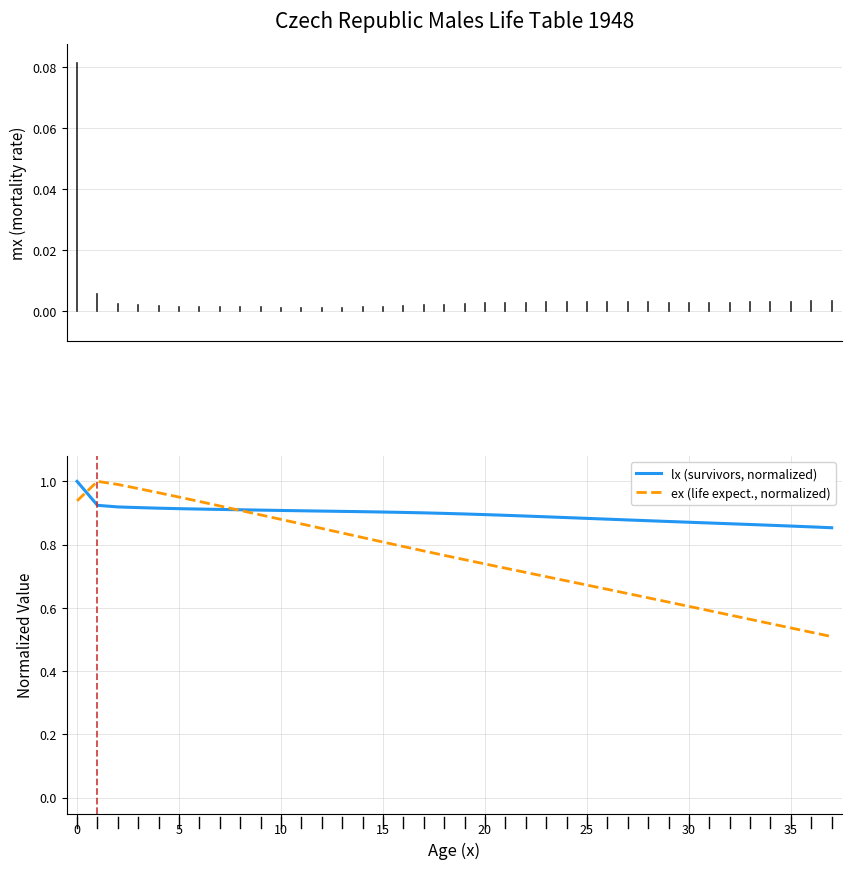

Which series has the largest range (max minus min)?

ex (life expect., normalized)